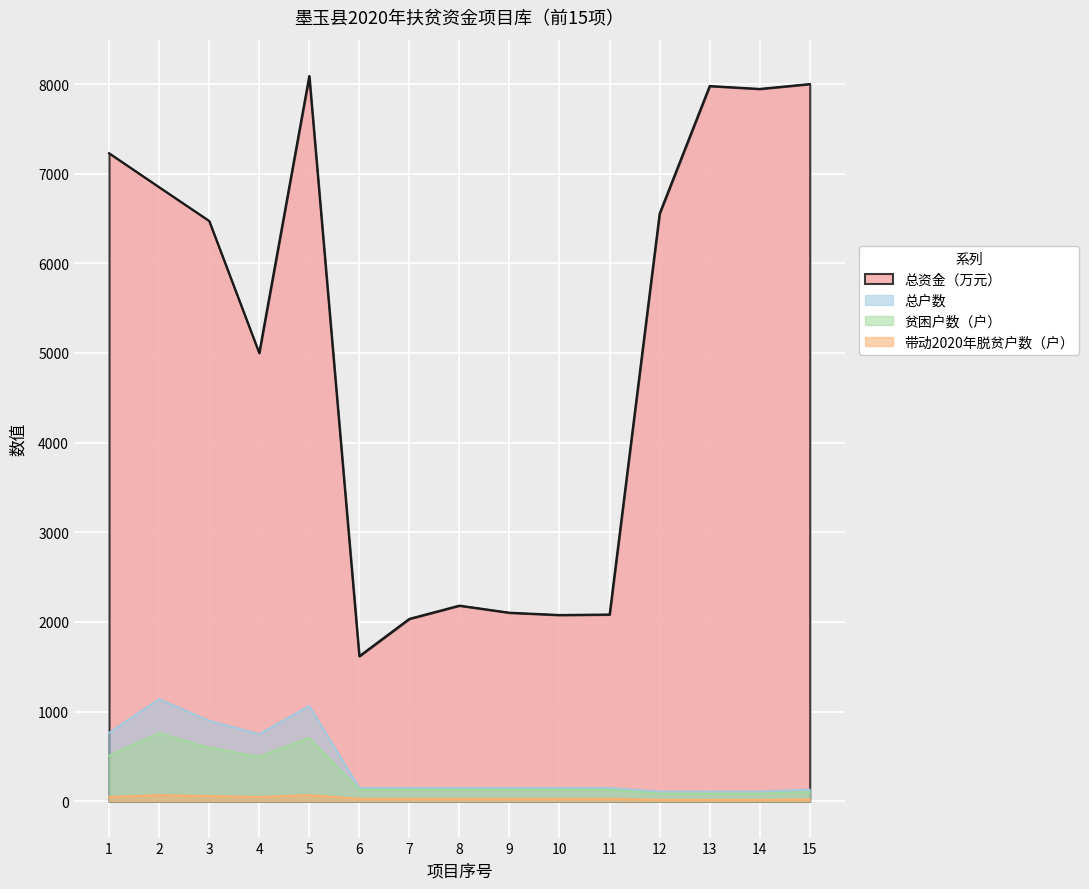

Reading left to right, list all the values displayed in this chart.

总资金（万元）: 1=7228.5	2=6850.0	3=6473.6	4=5000.0	5=8090.0	6=1618.8	7=2035.4	8=2183.0	9=2103.9	10=2078.3	11=2083.8	12=6555.6	13=7977.9	14=7945.6	15=8000.0
总户数: 1=765.0	2=1140.0	3=900.0	4=750.0	5=1065.0	6=150.0	7=150.0	8=150.0	9=150.0	10=150.0	11=150.0	12=110.0	13=110.0	14=110.0	15=132.0
贫困户数（户）: 1=510.0	2=760.0	3=600.0	4=500.0	5=710.0	6=130.0	7=130.0	8=130.0	9=130.0	10=130.0	11=130.0	12=88.0	13=88.0	14=88.0	15=106.0
带动2020年脱贫户数（户）: 1=50.0	2=70.0	3=60.0	4=50.0	5=70.0	6=30.0	7=30.0	8=30.0	9=30.0	10=30.0	11=30.0	12=18.0	13=18.0	14=18.0	15=22.0